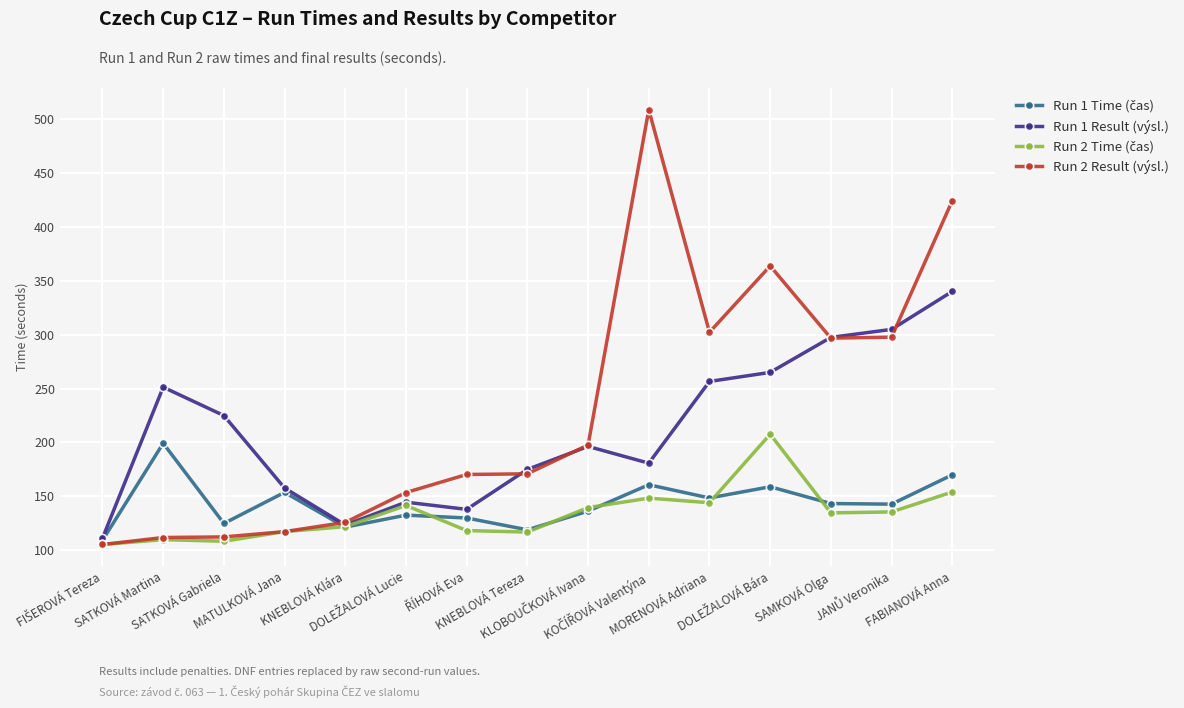

What is the maximum value shown in the chart?

508.4